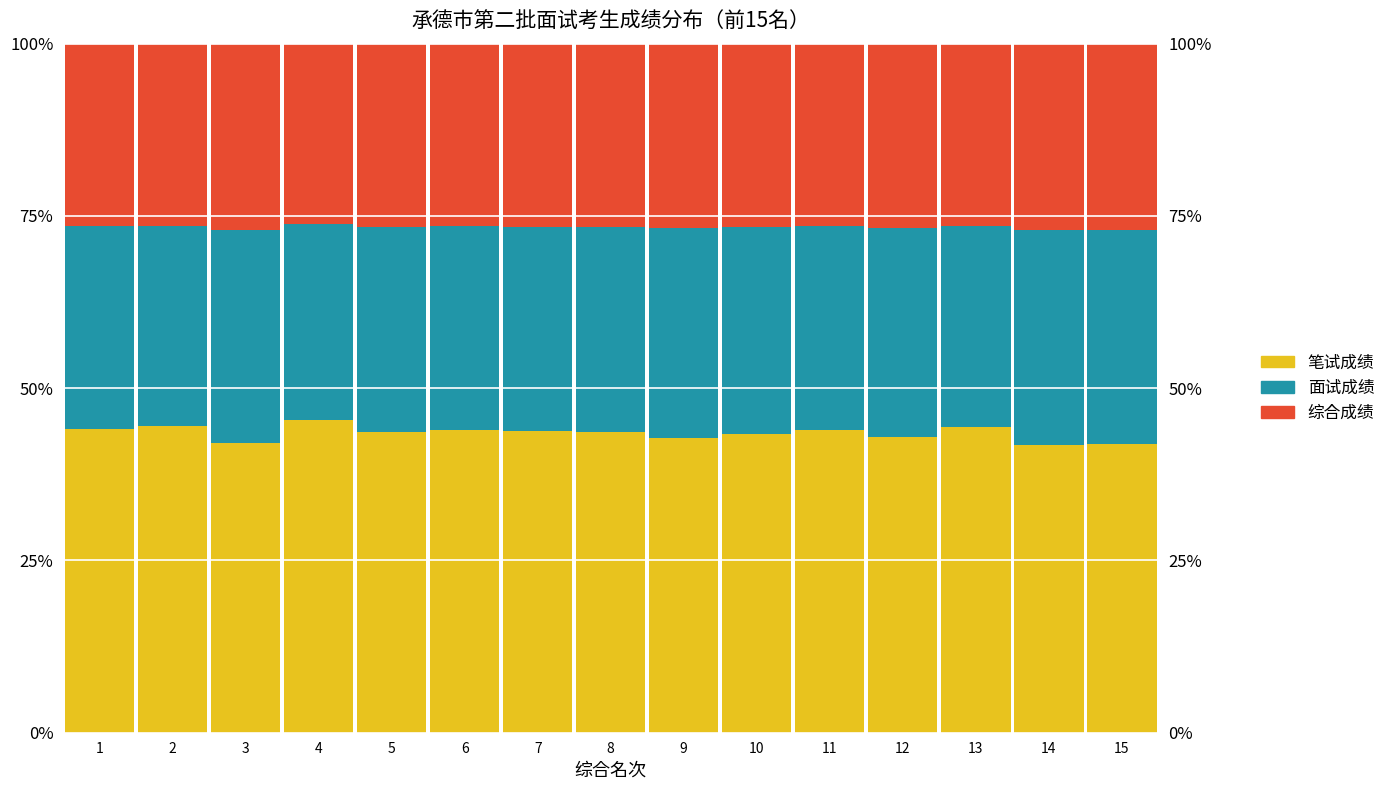

At which category is the sum across all series the highest?

5